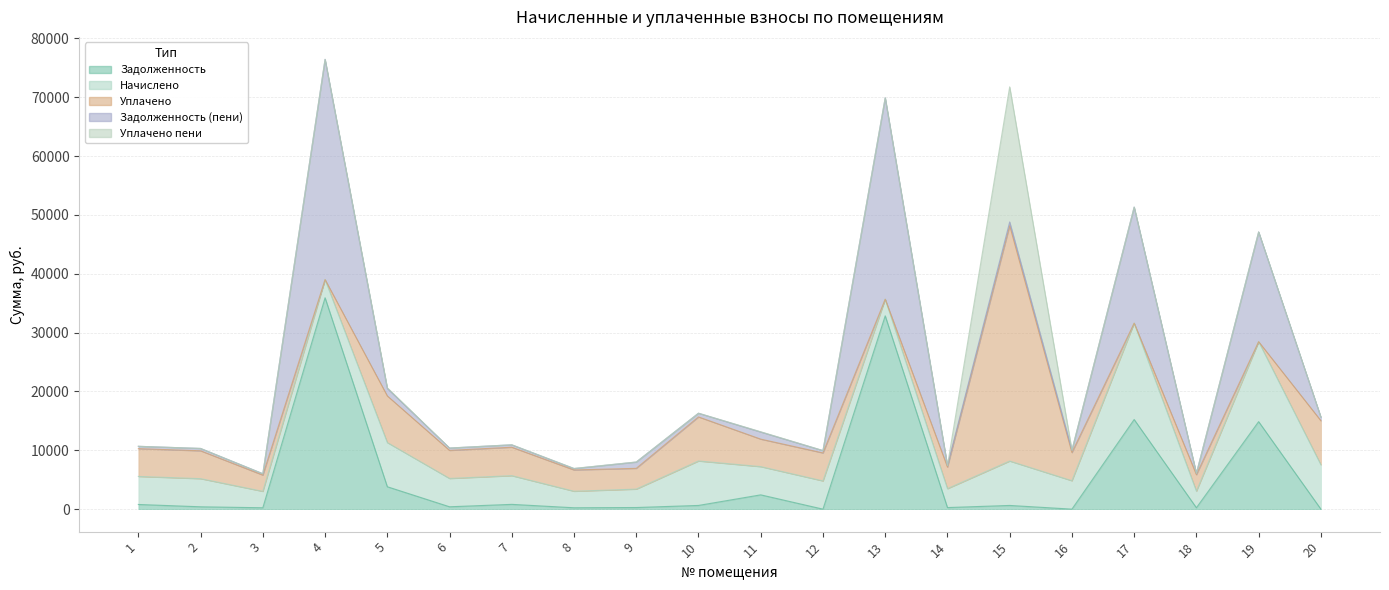

Count the number of data series in this chart.

5